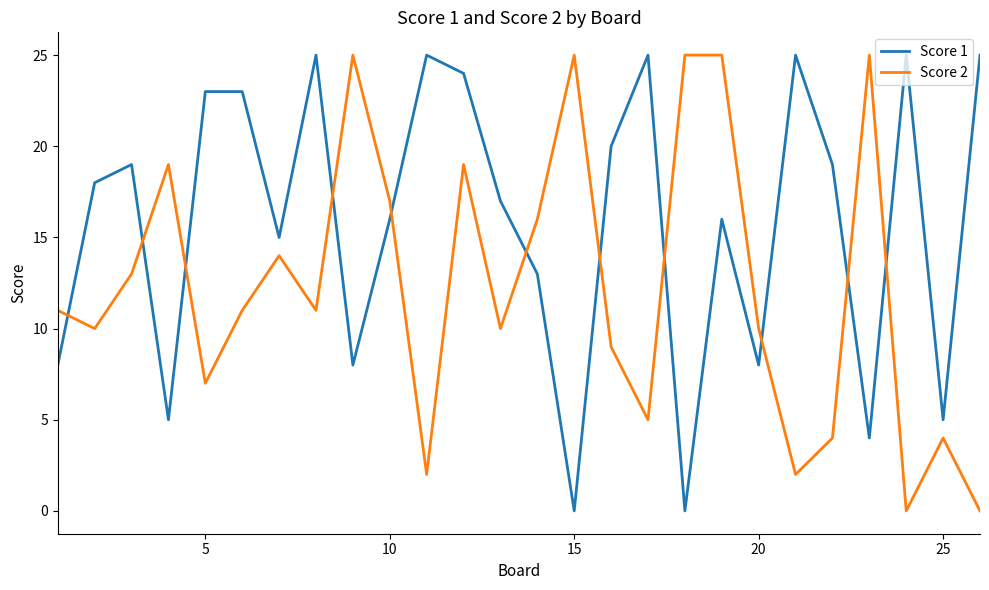

Which series has the largest total across all categories?

Score 1